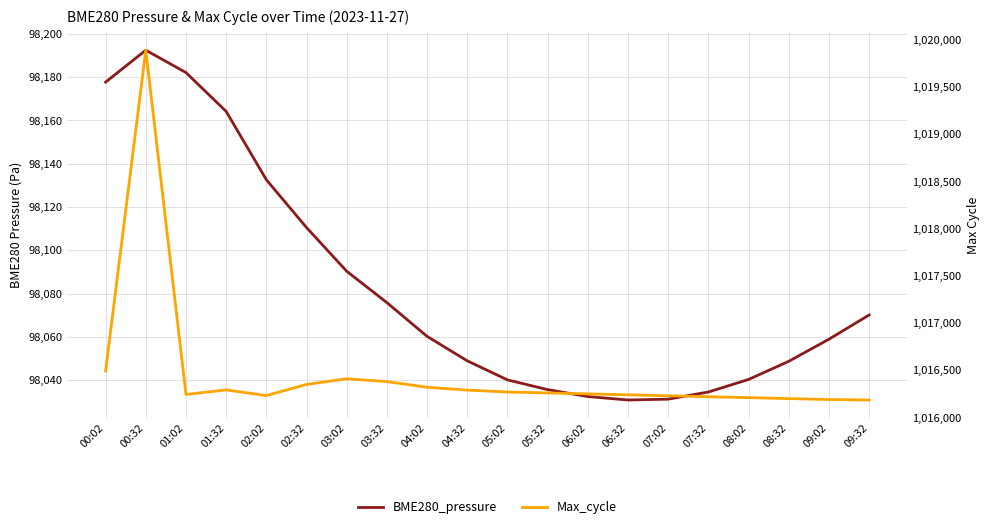

Between 00:32 and 07:32, which series saw the biggest shift?

Max_cycle